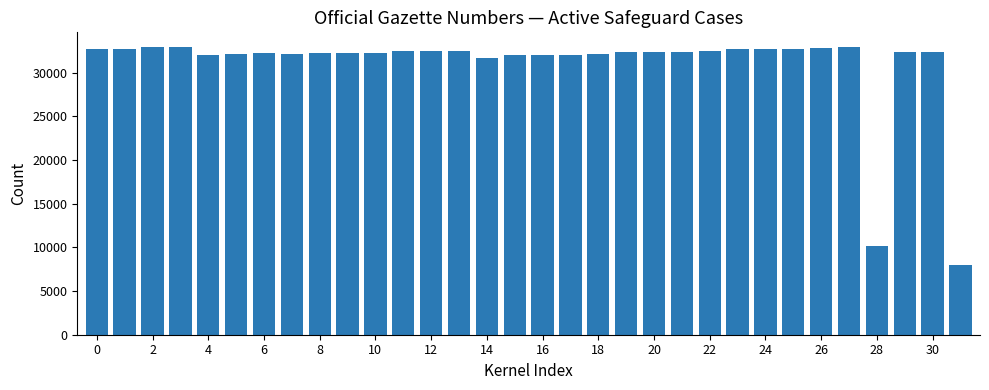

What is the value of the 22nd bar from the left?

32411